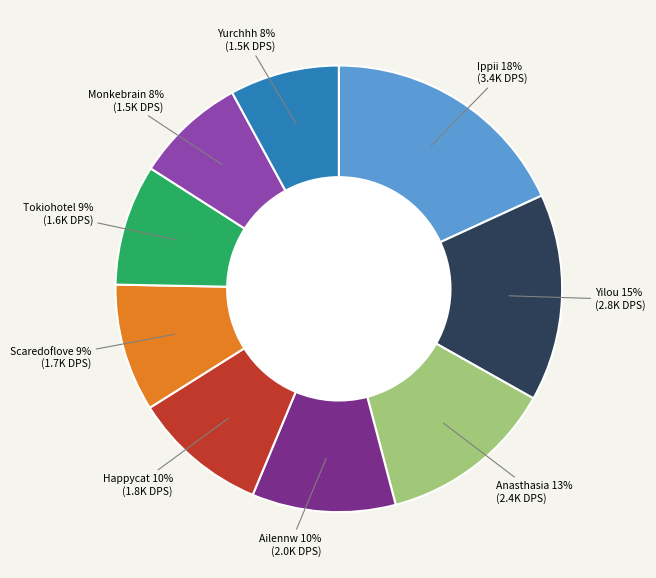

True or false: Yilou accounts for 1% of the total.

False